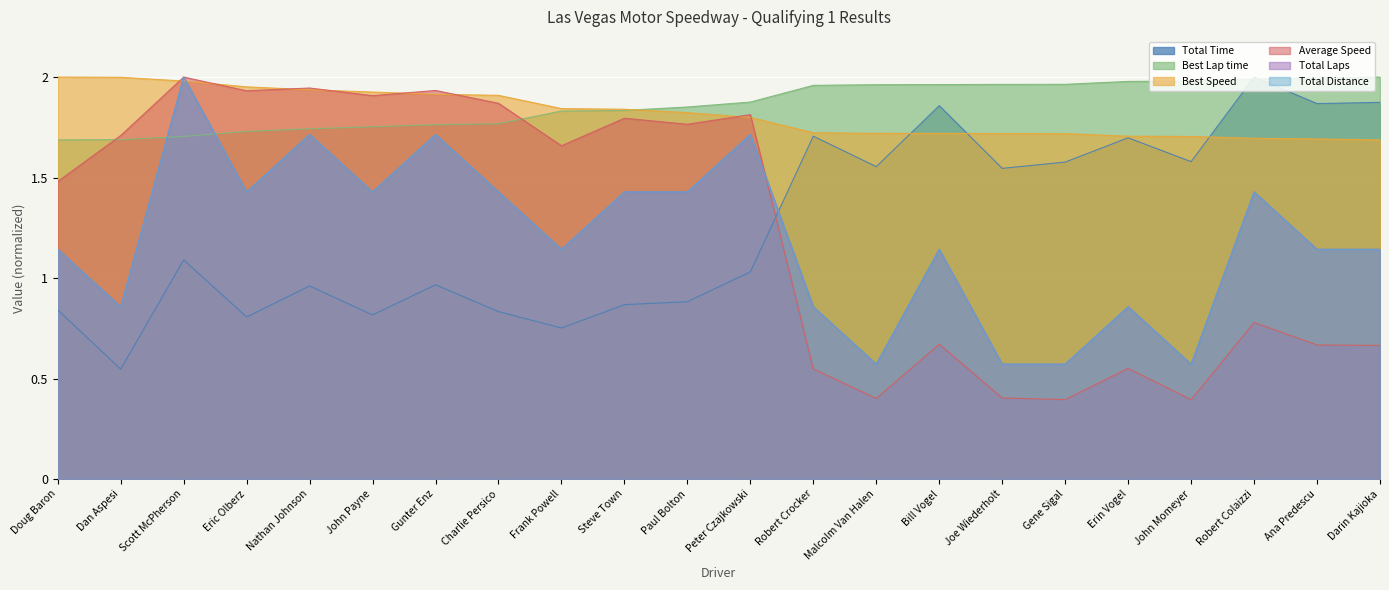

Reading left to right, transcribe all the data shown in this chart.

Total Time: 0.8	0.5	1.1	0.8	1.0	0.8	1.0	0.8	0.8	0.9	0.9	1.0	1.7	1.6	1.9	1.5	1.6	1.7	1.6	2.0	1.9	1.9
Best Lap time: 1.7	1.7	1.7	1.7	1.7	1.8	1.8	1.8	1.8	1.8	1.9	1.9	2.0	2.0	2.0	2.0	2.0	2.0	2.0	2.0	2.0	2.0
Best Speed: 2.0	2.0	2.0	2.0	1.9	1.9	1.9	1.9	1.8	1.8	1.8	1.8	1.7	1.7	1.7	1.7	1.7	1.7	1.7	1.7	1.7	1.7
Average Speed: 1.5	1.7	2.0	1.9	1.9	1.9	1.9	1.9	1.7	1.8	1.8	1.8	0.5	0.4	0.7	0.4	0.4	0.6	0.4	0.8	0.7	0.7
Total Laps: 1.1	0.9	2.0	1.4	1.7	1.4	1.7	1.4	1.1	1.4	1.4	1.7	0.9	0.6	1.1	0.6	0.6	0.9	0.6	1.4	1.1	1.1
Total Distance: 1.1	0.9	2.0	1.4	1.7	1.4	1.7	1.4	1.1	1.4	1.4	1.7	0.9	0.6	1.1	0.6	0.6	0.9	0.6	1.4	1.1	1.1